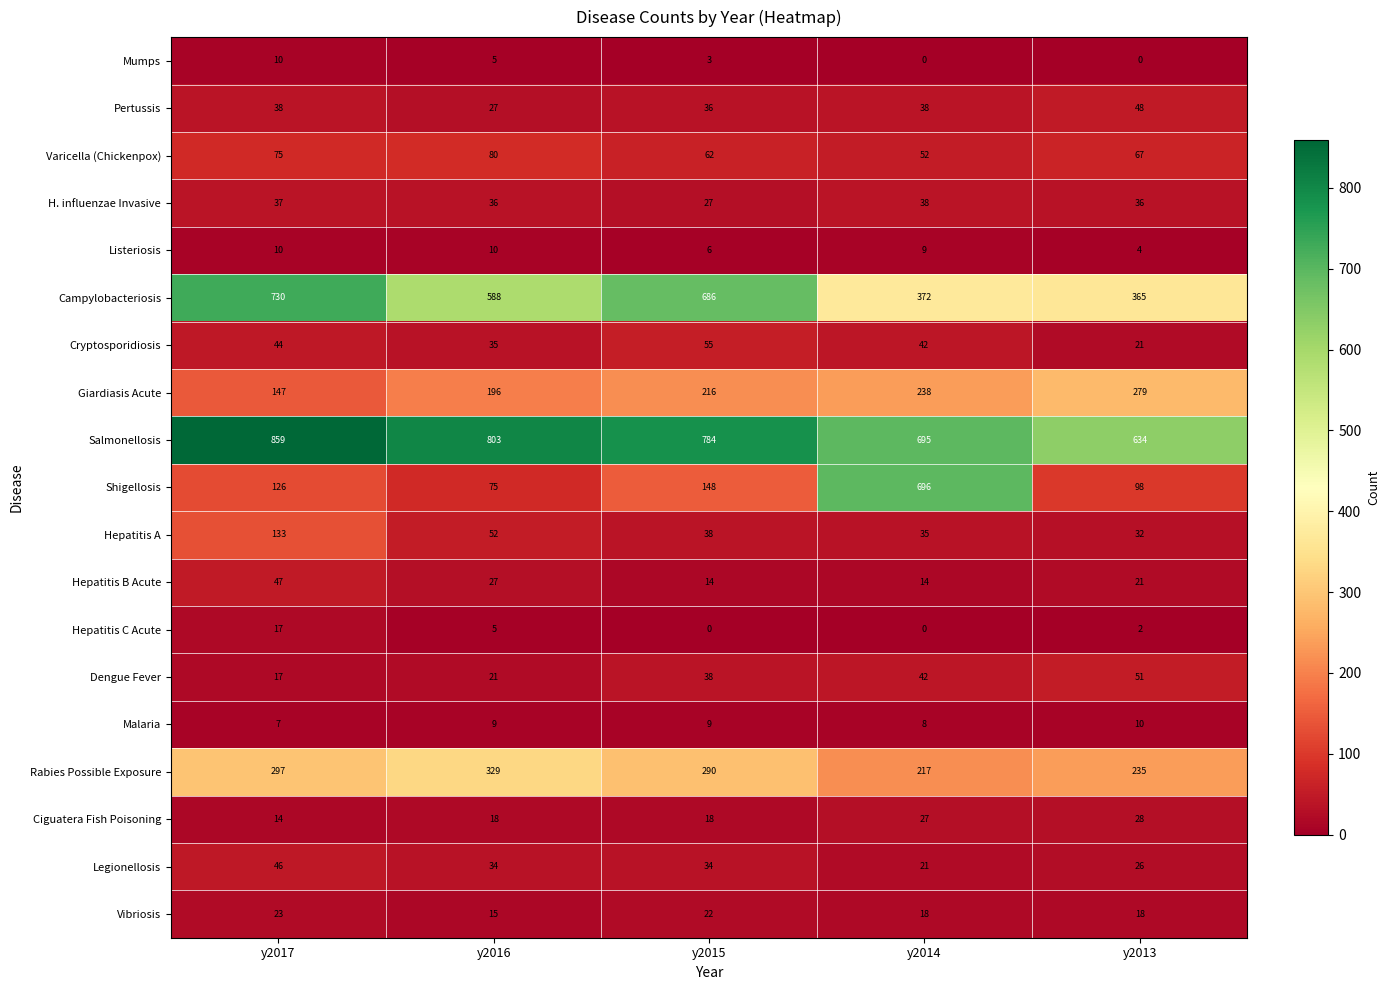

The Ciguatera Fish Poisoning series shows 26 at y2016. True or false?

False